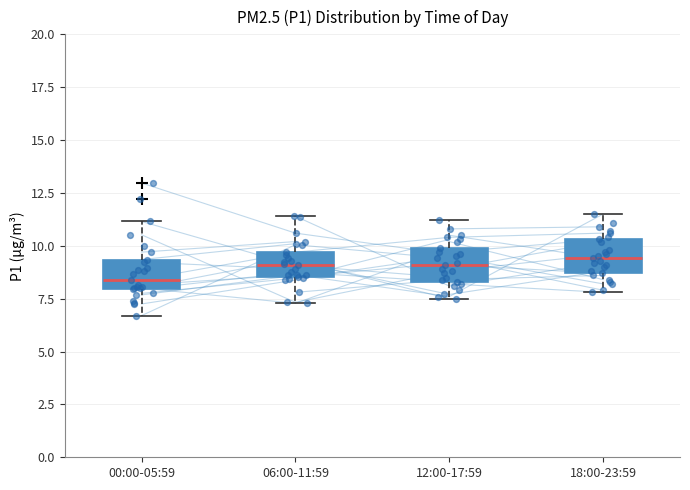

Reading left to right, read every box against the y-axis: the position of its median line, the range the box covers, and the ends of its whiskers. The values are not printed on the chart, so give them approximately, as read against the axis.

00:00-05:59: median 8.5, box 8.0 to 9.5, whiskers 6.5 to 11.0
06:00-11:59: median 9.0, box 8.5 to 9.5, whiskers 7.5 to 11.5
12:00-17:59: median 9.0, box 8.5 to 10.0, whiskers 7.5 to 11.0
18:00-23:59: median 9.5, box 8.5 to 10.5, whiskers 8.0 to 11.5